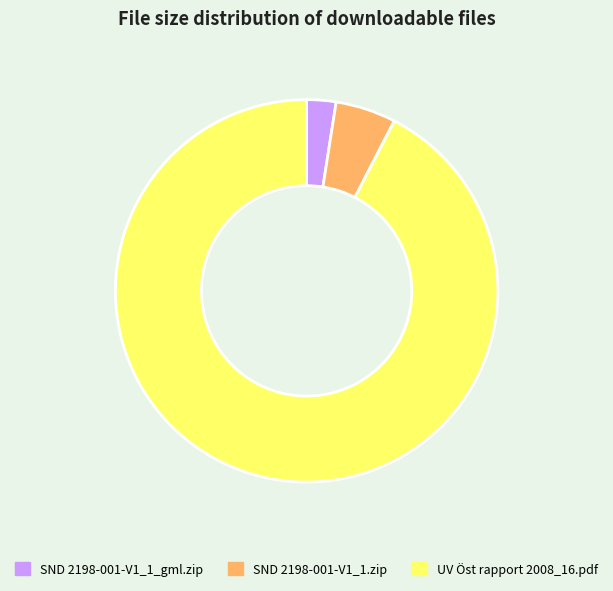

Which category has the smallest portion of the pie?

SND 2198-001-V1_1_gml.zip